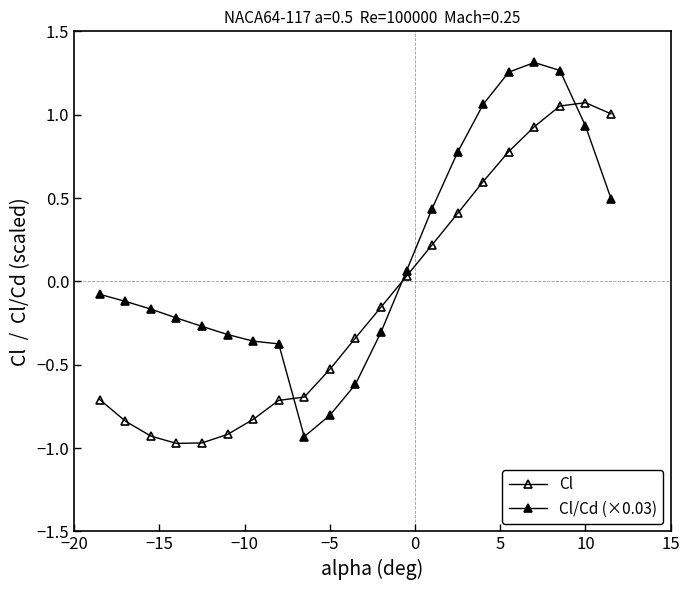

List the series in order of their overall mean, highest first.

Cl/Cd (×0.03), Cl